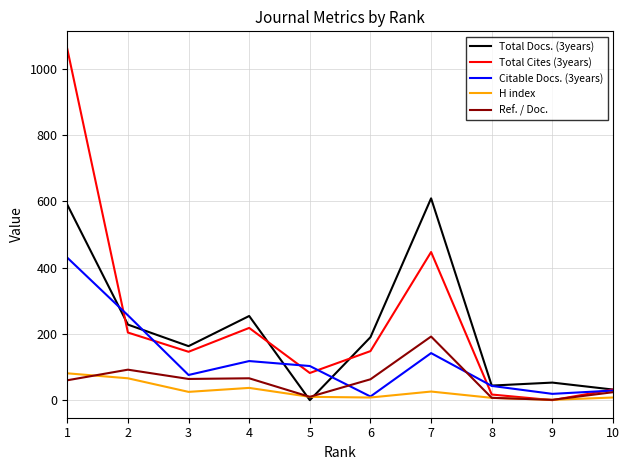

After their last crossing, which series has the higher values: H index or Ref. / Doc.?

Ref. / Doc.